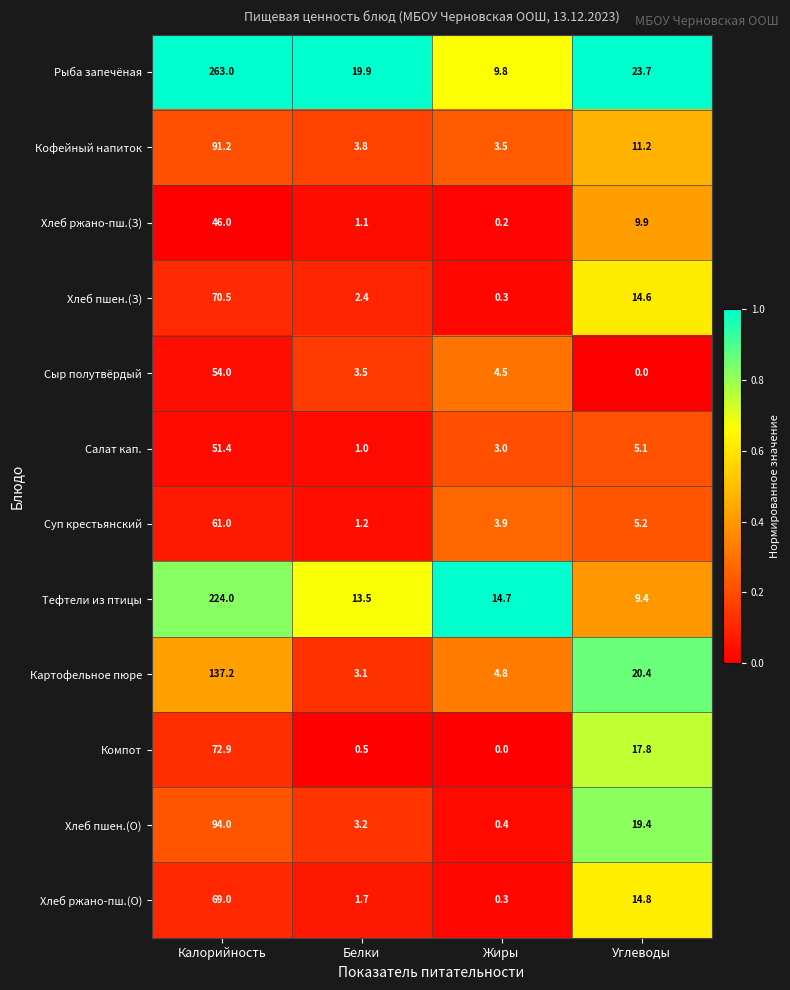

What is the total value across all series at Калорийность?

1234.2